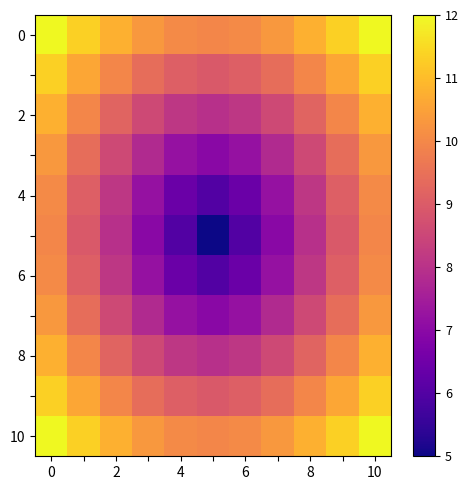

At how many categories does at least one series exceed 5?

11